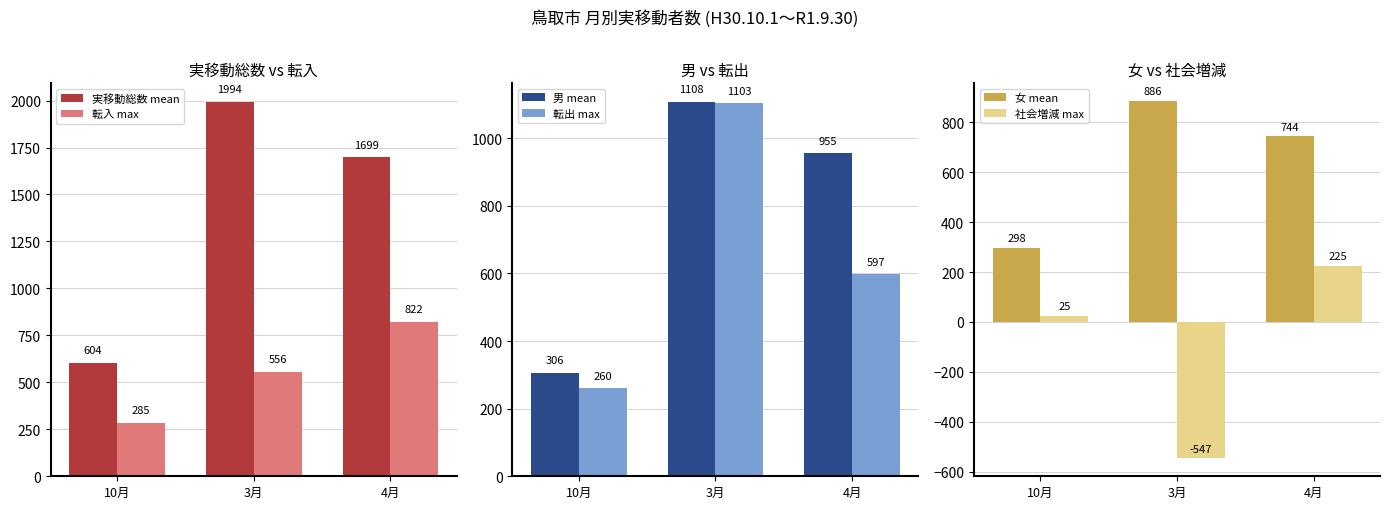

What is the difference between the maximum and minimum values in the 実移動総数 mean series?

1390